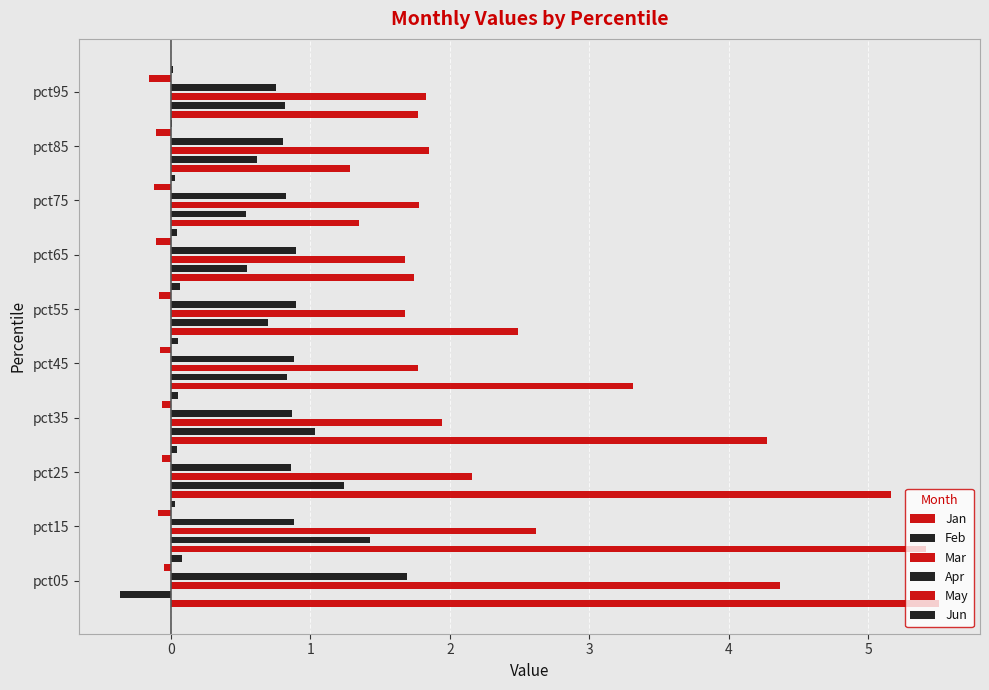

What position from the left is 3?

5